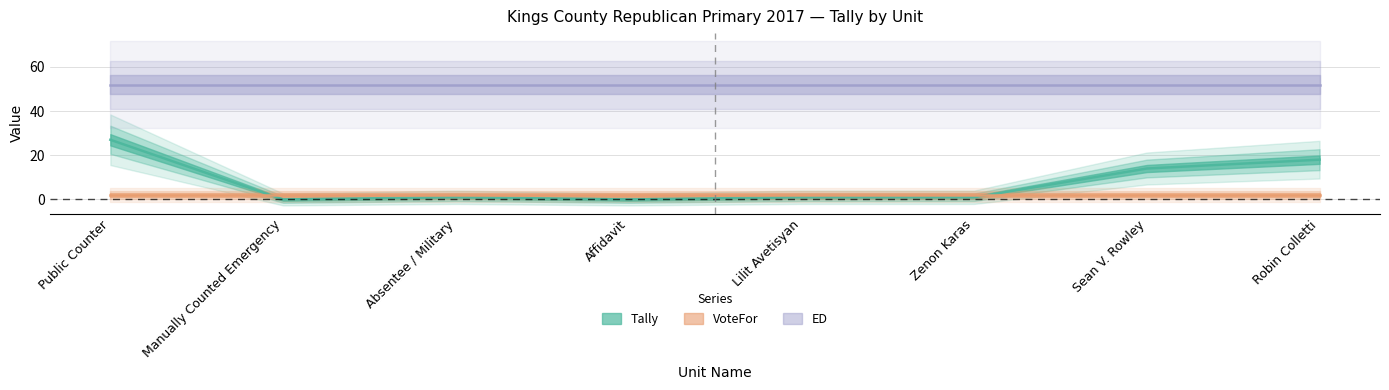

Rank the series at Public Counter from highest to lowest value.

ED, Tally, VoteFor